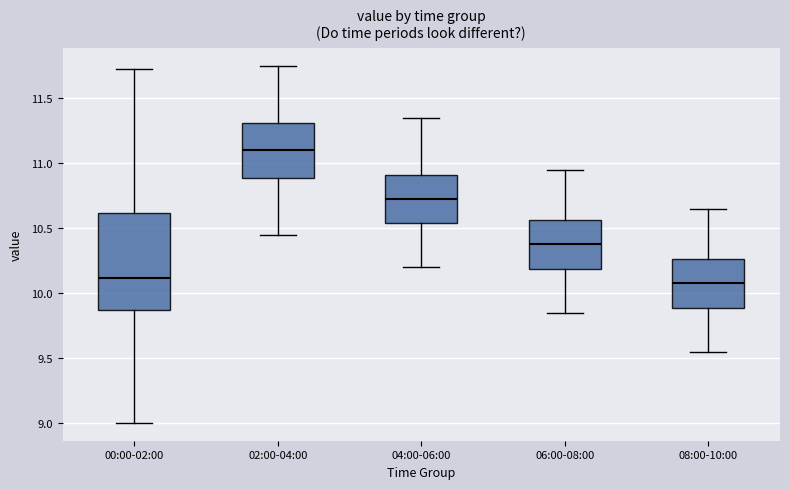

Reading left to right, transcribe this box plot: for each box, give where its median line is, the range the box spans, and where its two whiskers end, as read against the y-axis. The values are not printed on the chart, so give them approximately, as read against the axis.

00:00-02:00: median 10.10, box 9.85 to 10.60, whiskers 9.00 to 11.75
02:00-04:00: median 11.10, box 10.90 to 11.30, whiskers 10.45 to 11.75
04:00-06:00: median 10.75, box 10.55 to 10.90, whiskers 10.20 to 11.35
06:00-08:00: median 10.40, box 10.20 to 10.55, whiskers 9.85 to 10.95
08:00-10:00: median 10.10, box 9.90 to 10.25, whiskers 9.55 to 10.65